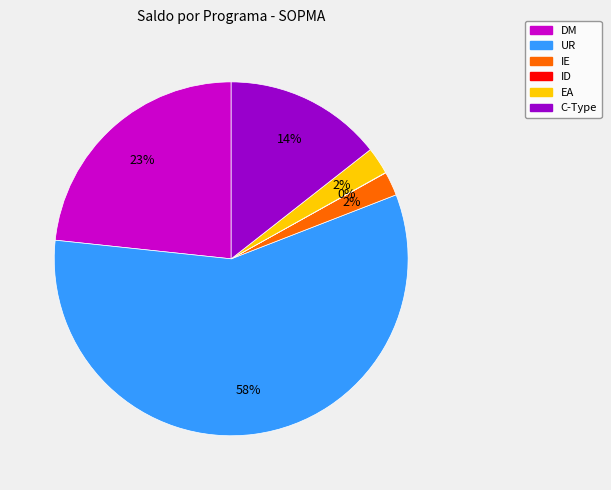

Is there any slice that represents more than half of the pie?

Yes